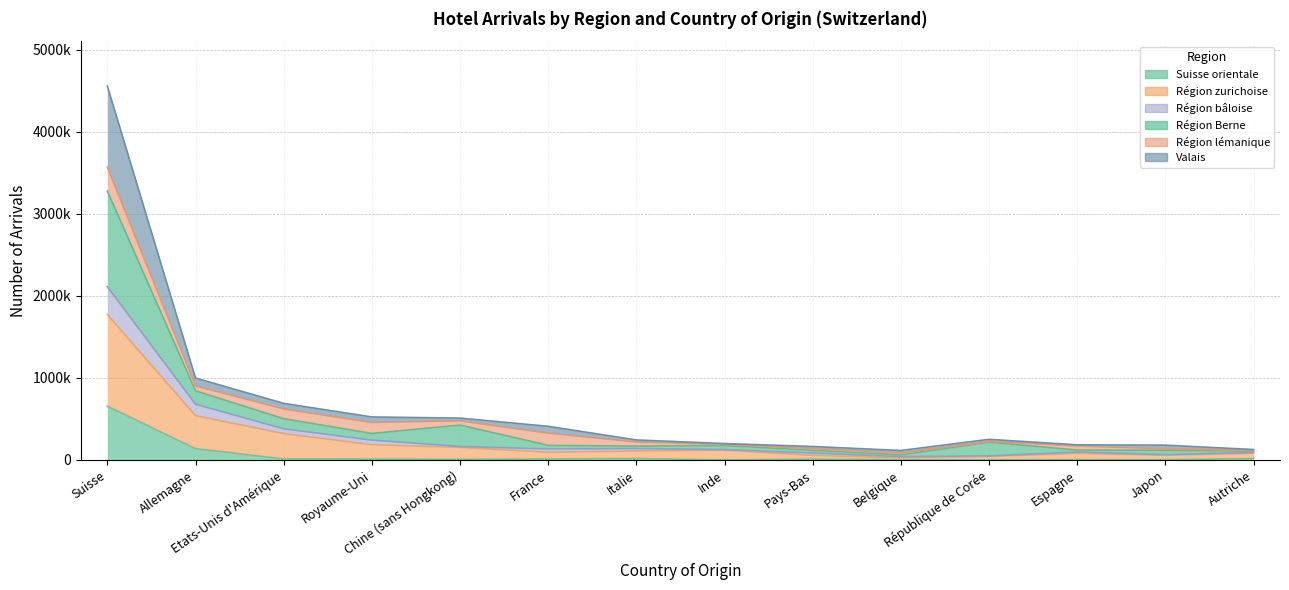

Is the value of Région Berne (Arrivées) at République de Corée greater than the value of Valais (Arrivées) at Allemagne?

No